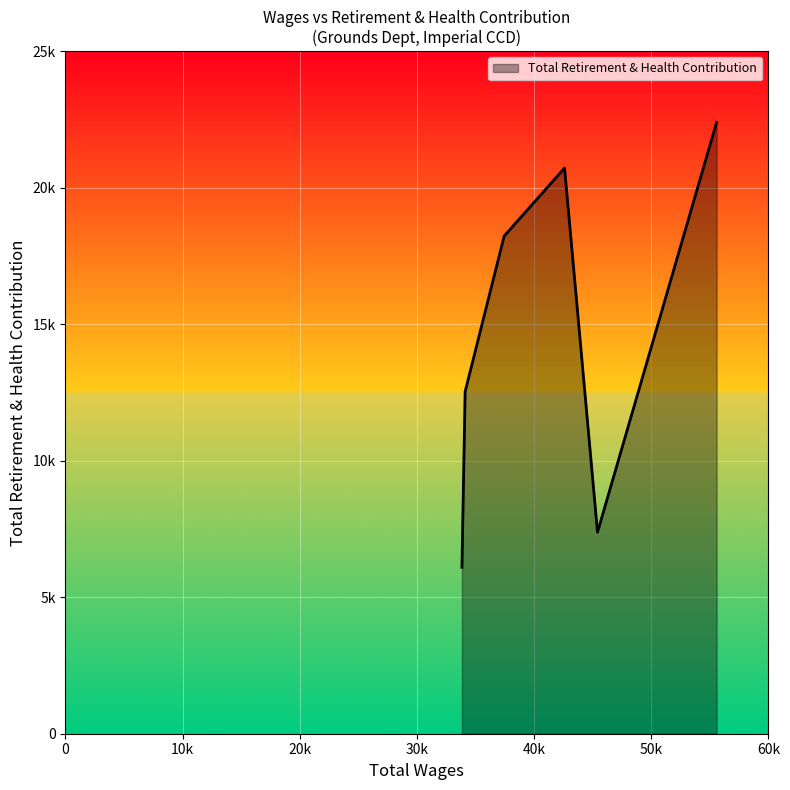

What is the difference between the maximum and minimum values?

16296